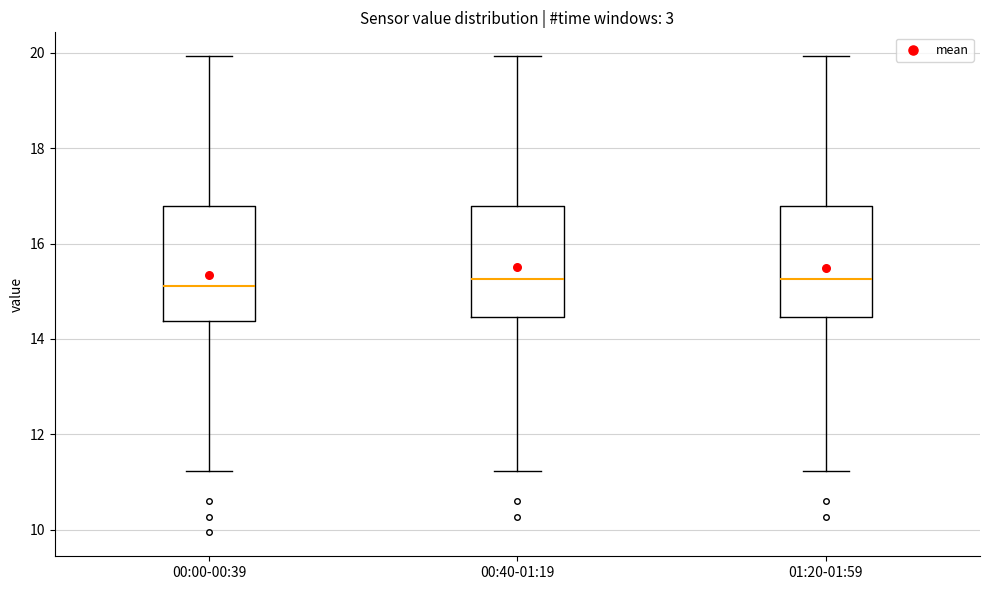

Reading left to right, transcribe this box plot: for each box, give where its median line is, the range the box spans, and where its two whiskers end, as read against the y-axis. The values are not printed on the chart, so give them approximately, as read against the axis.

00:00-00:39: median 15.2, box 14.4 to 16.8, whiskers 11.2 to 20.0
00:40-01:19: median 15.2, box 14.4 to 16.8, whiskers 11.2 to 20.0
01:20-01:59: median 15.2, box 14.4 to 16.8, whiskers 11.2 to 20.0